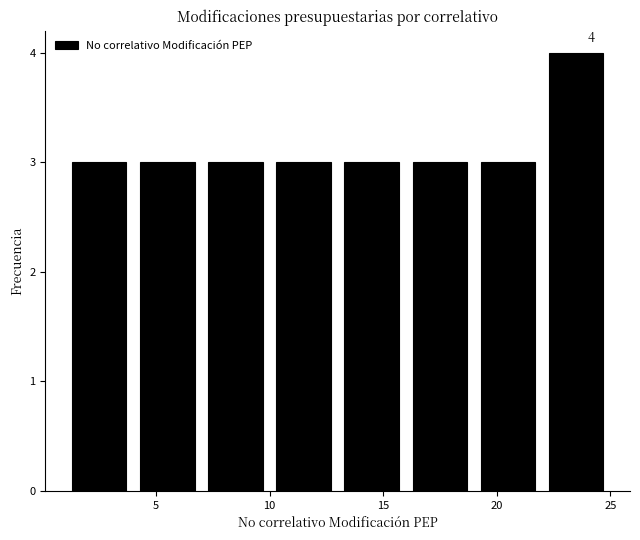

Which range on the x-axis has the tallest bar?

22 to 25